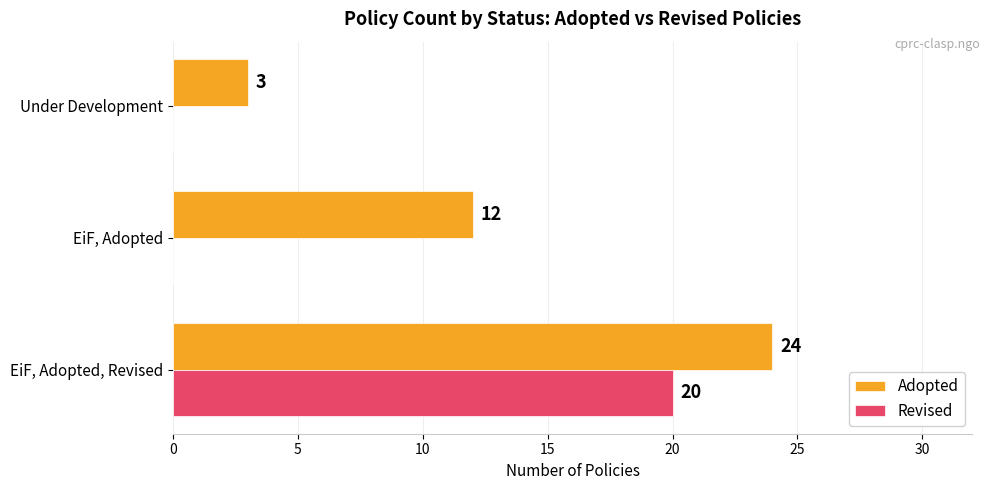

Is the value of Revised at EiF, Adopted, Revised greater than the value of Adopted at EiF, Adopted?

Yes